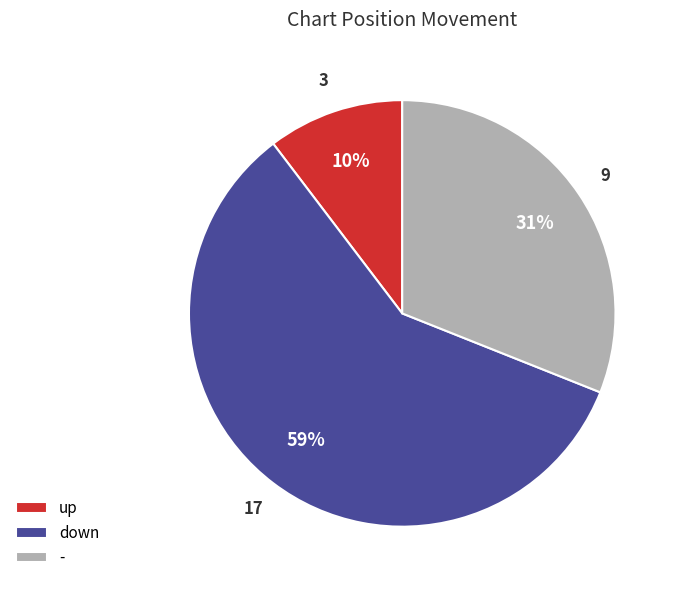

Between - and down, which is larger?

down